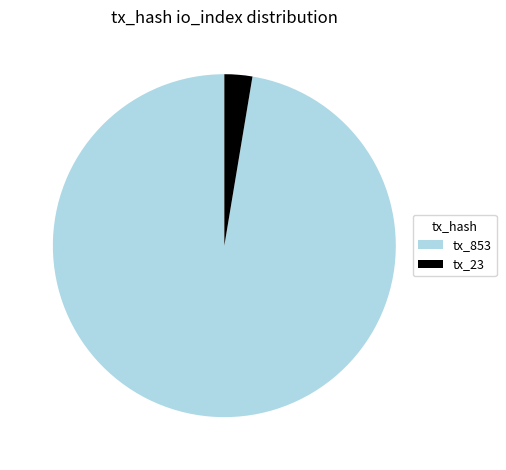

What is the ratio of the value at tx_853 to the value at tx_23?

37.1